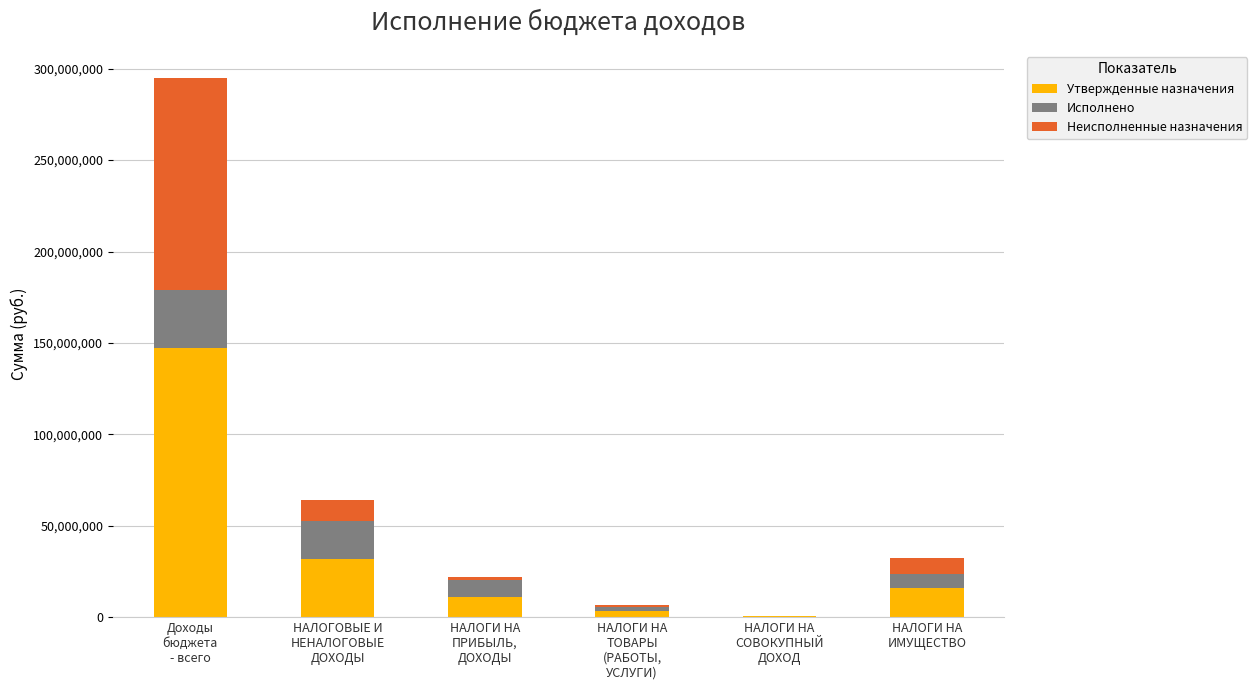

Read the Утвержденные назначения value at НАЛОГОВЫЕ И
НЕНАЛОГОВЫЕ
ДОХОДЫ.

31743300.0